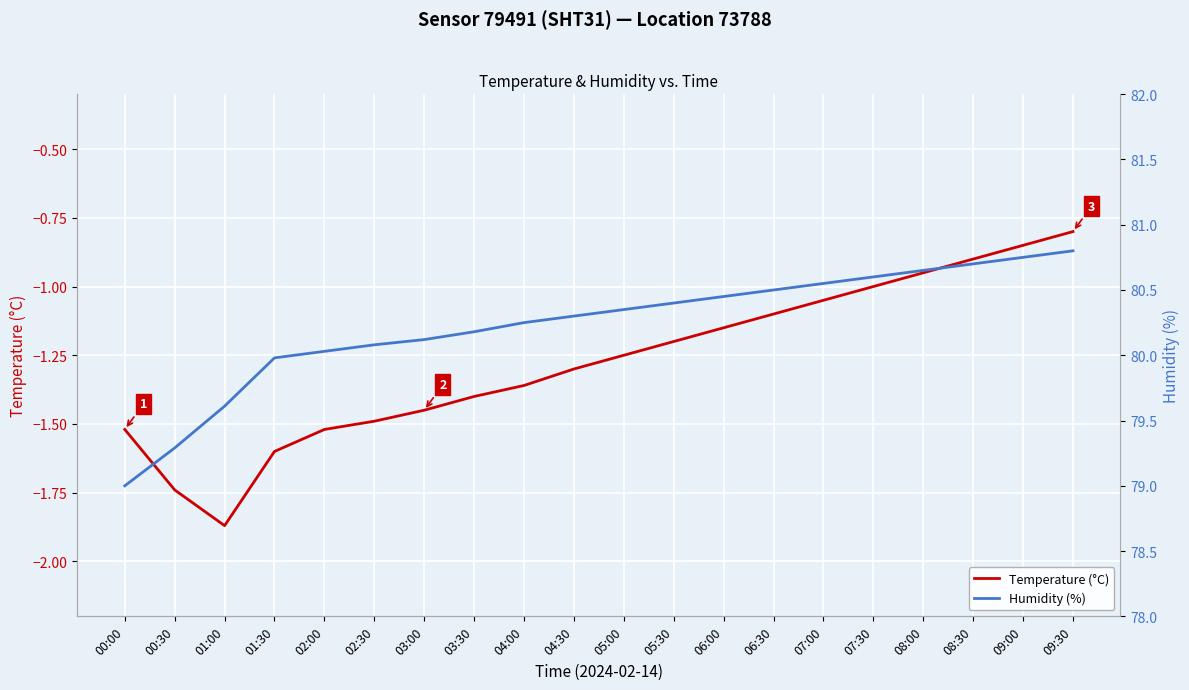

True or false: Humidity (%) has more than 2 points higher than both neighbors.

False